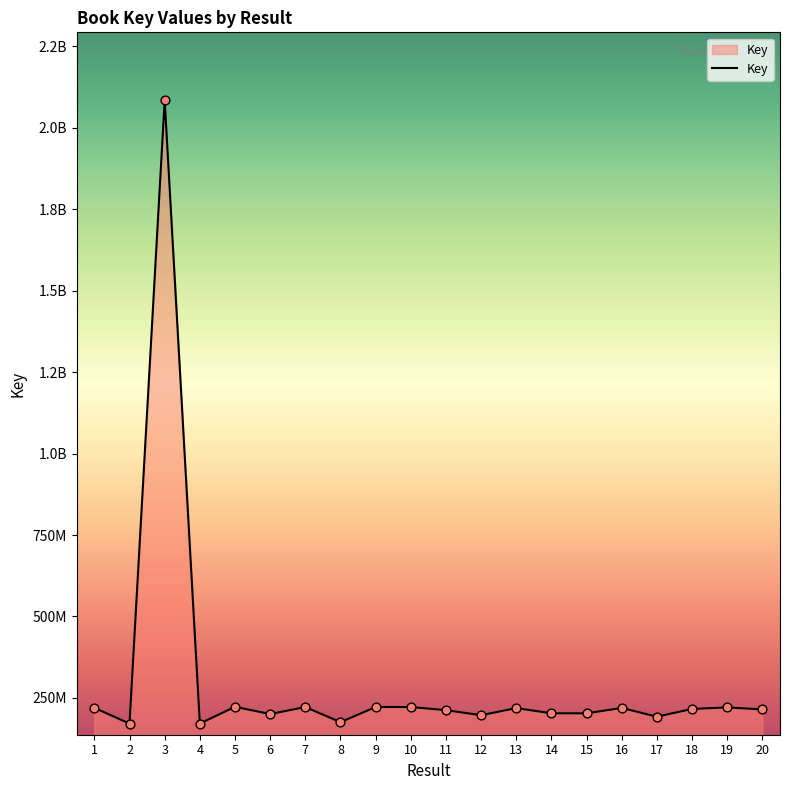

Between 17 and 3, which is larger?

3